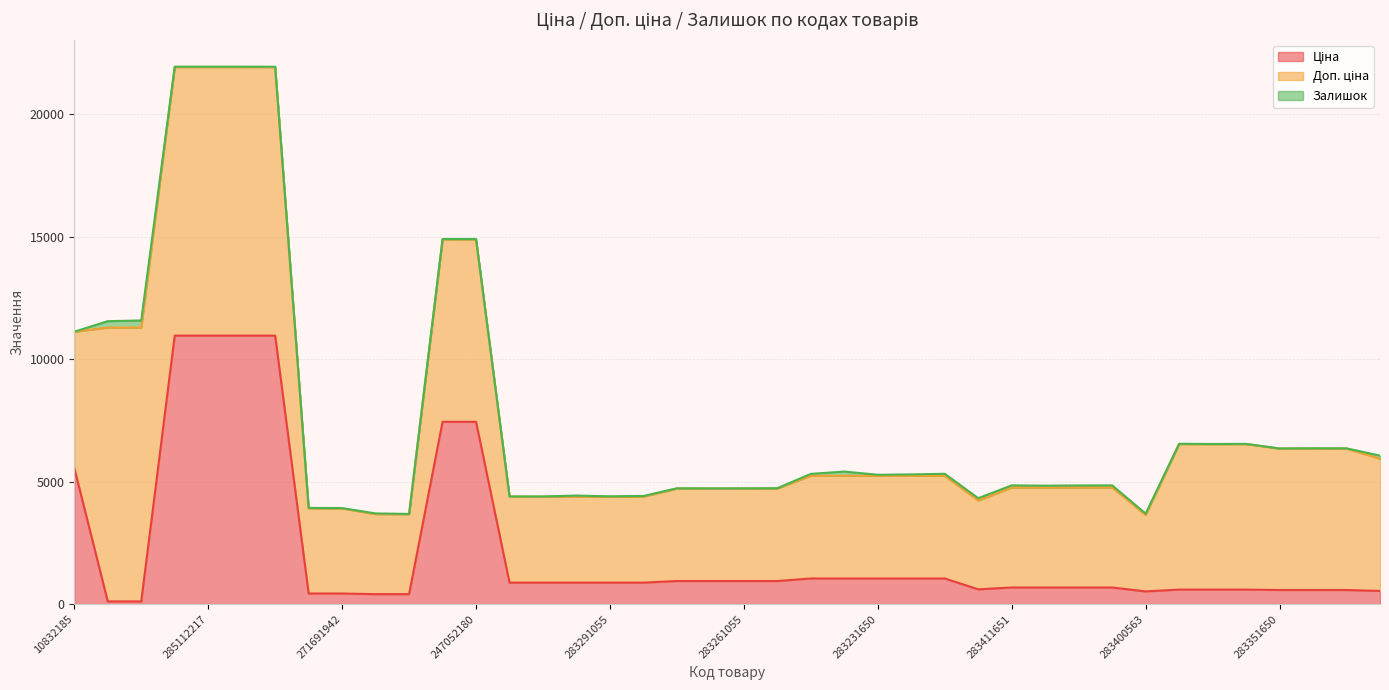

At how many categories does at least one series exceed 4325?

16